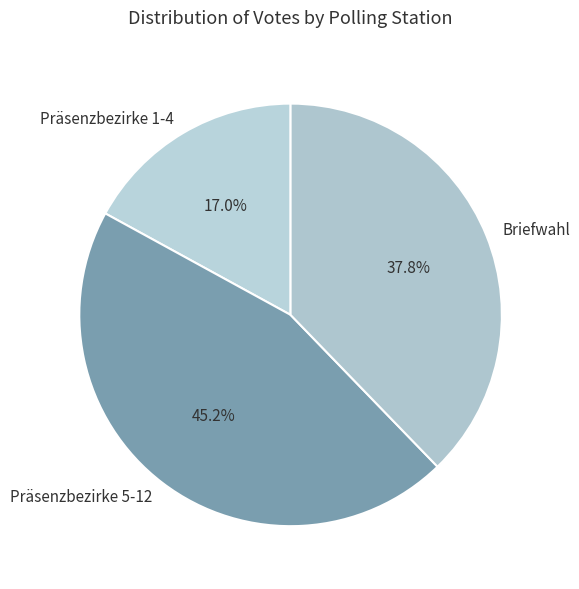

Rank the categories by value from highest to lowest.

Präsenzbezirke 5-12, Briefwahl, Präsenzbezirke 1-4